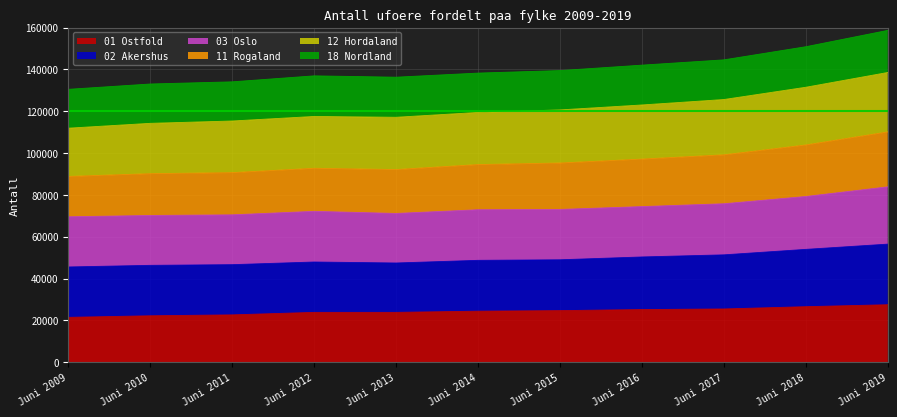

True or false: 12 Hordaland has more than 0 interior local peaks.

True